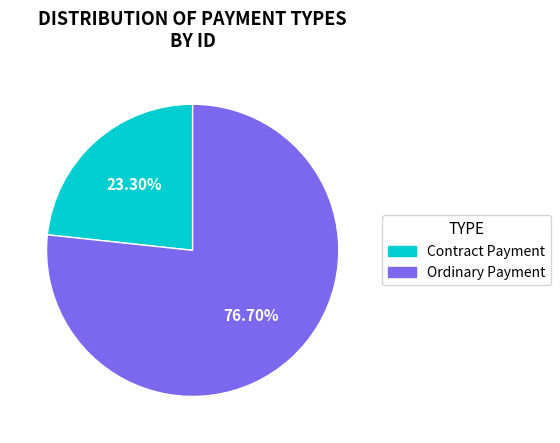

Which slice is the smallest?

Contract Payment